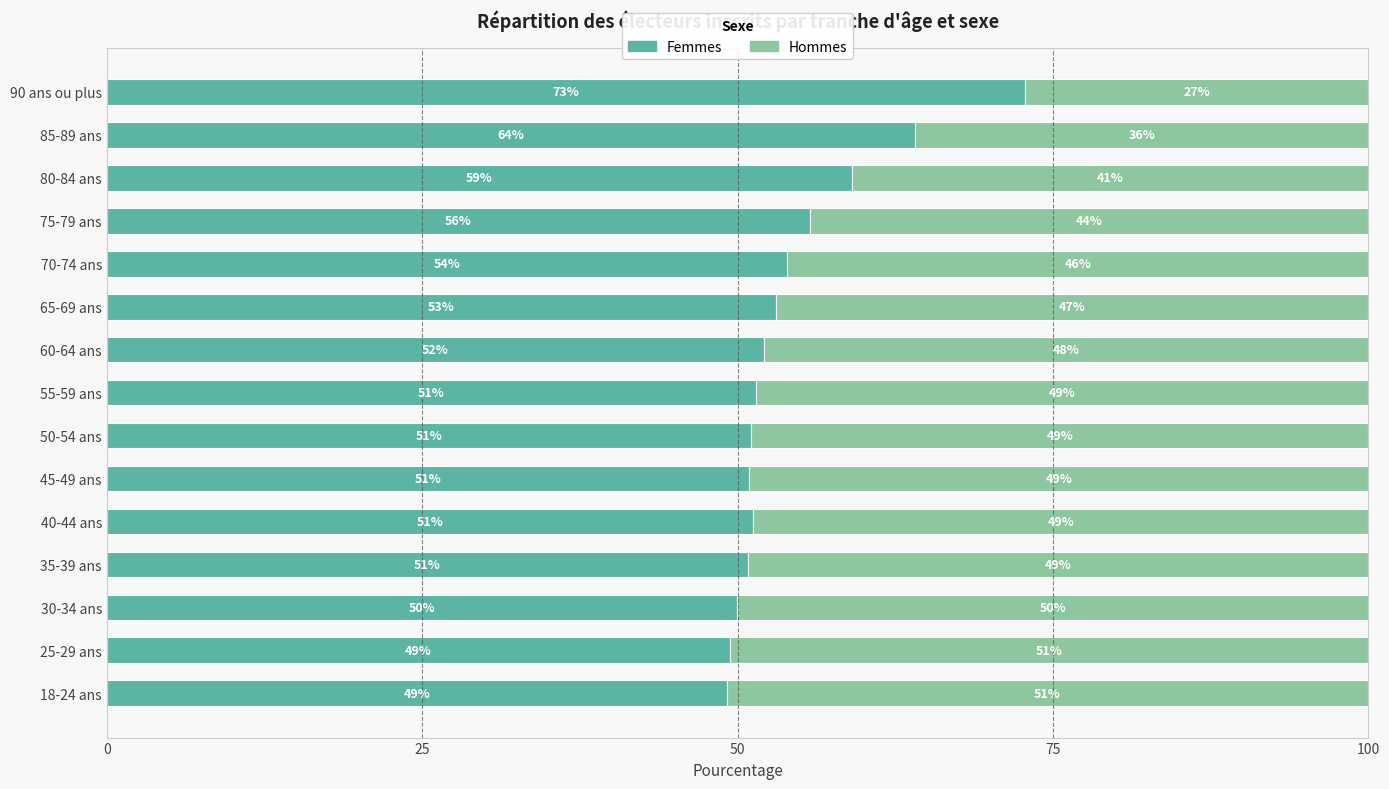

How many data points does each series have?

15